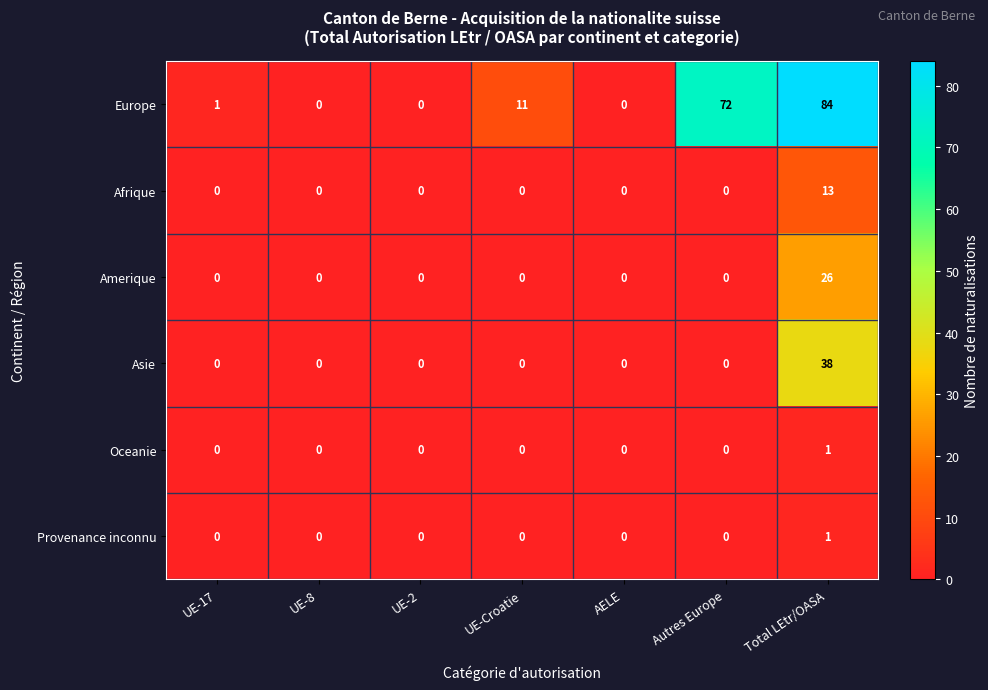

How many Provenance inconnu values are between 0 and 1?

7